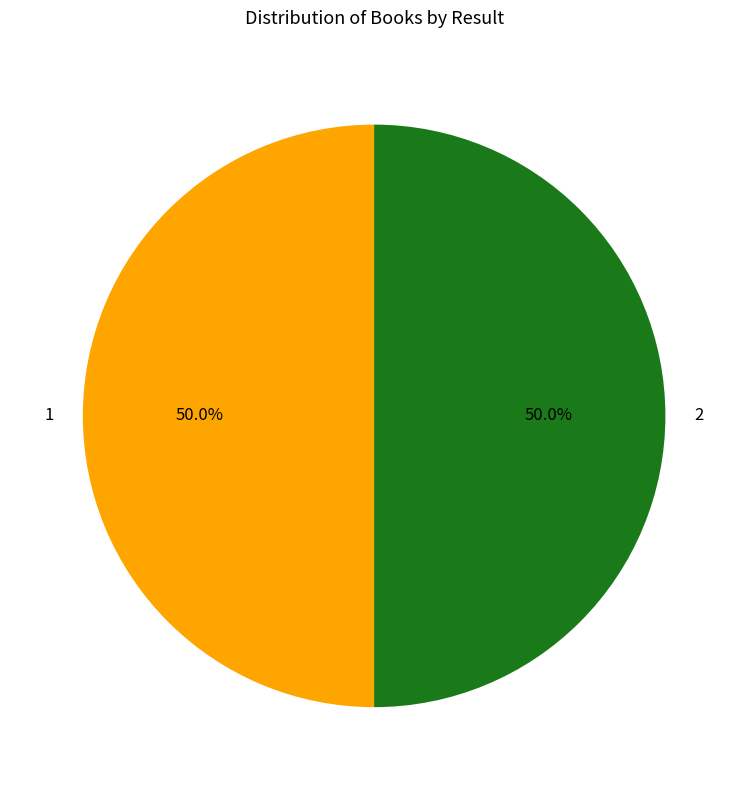

What portion of the pie excludes 1?

50.0%